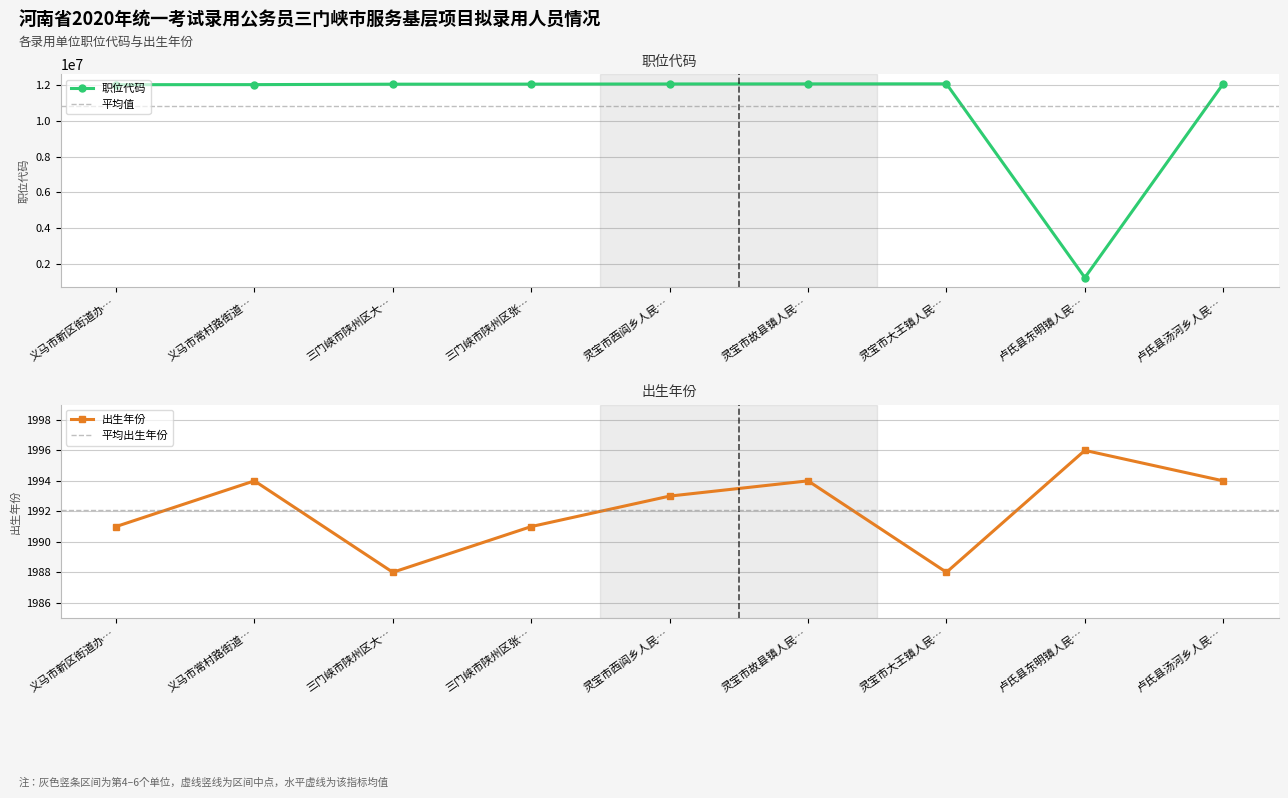

In 出生年份, how many points are higher than both neighbors (excluding endpoints)?

3